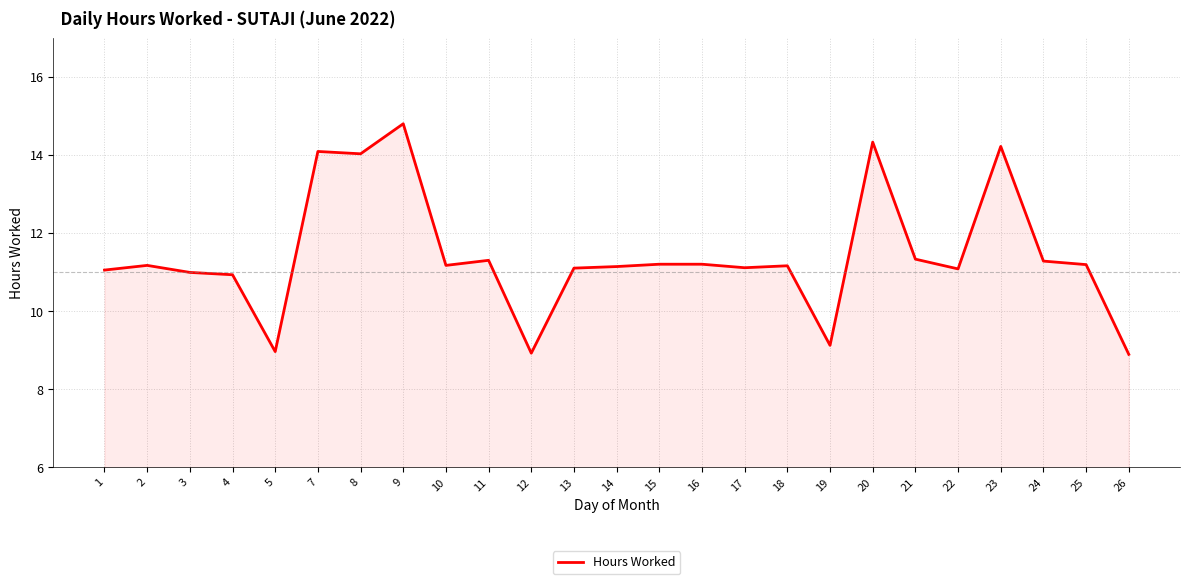

True or false: there are more than 0 points higher than both neighbors.

True